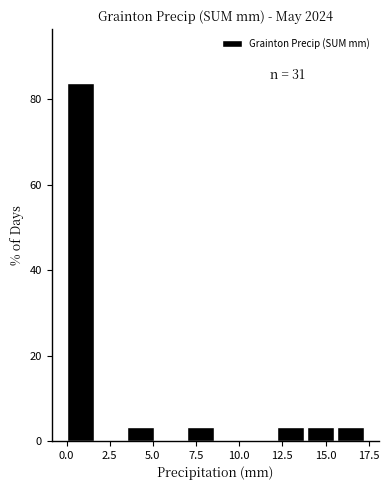

Around what value on the x-axis is the tallest bar? Give the approximate position of its centre, as read against the axis.

1.0